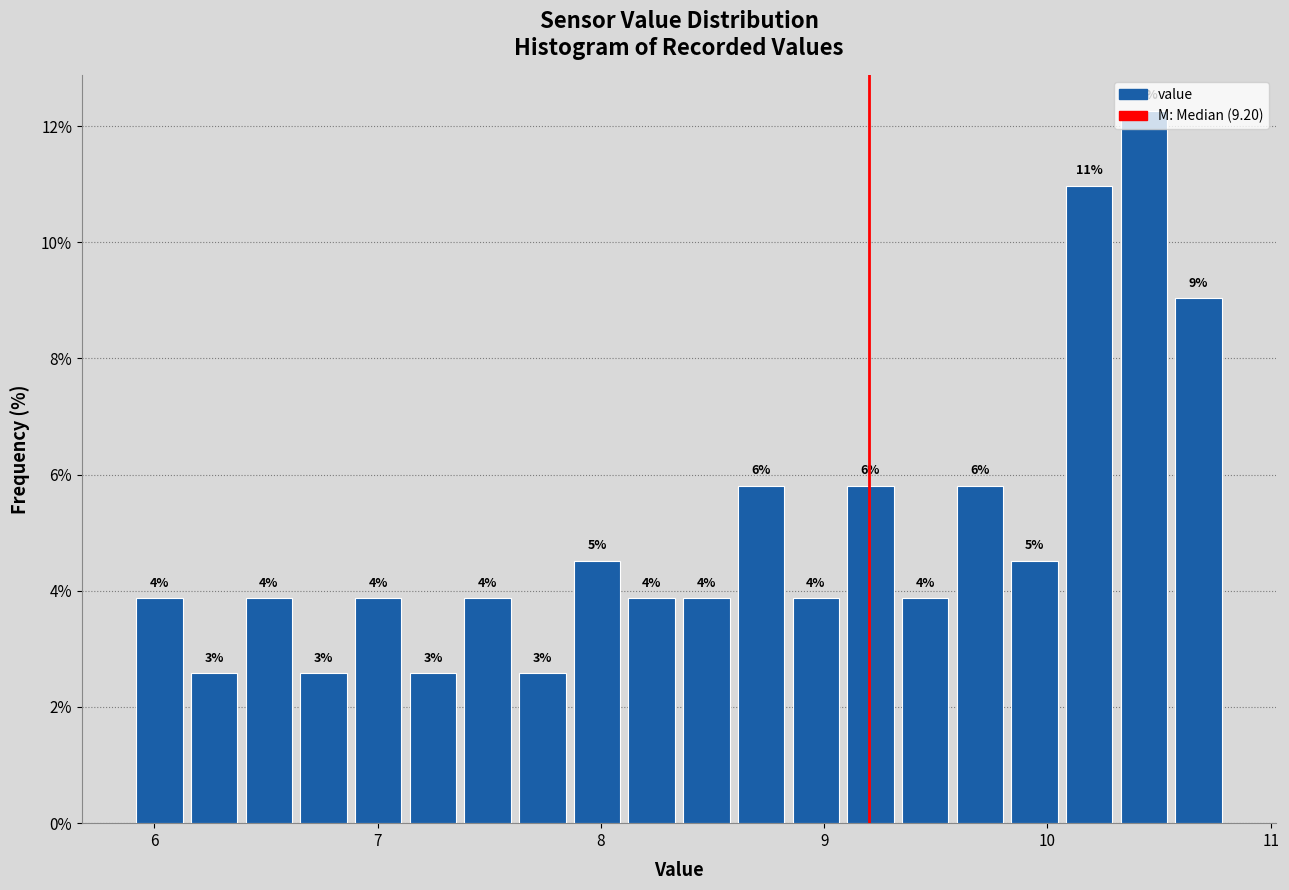

Read against the x-axis, roughly where is the centre of the tallest bar?

10.4